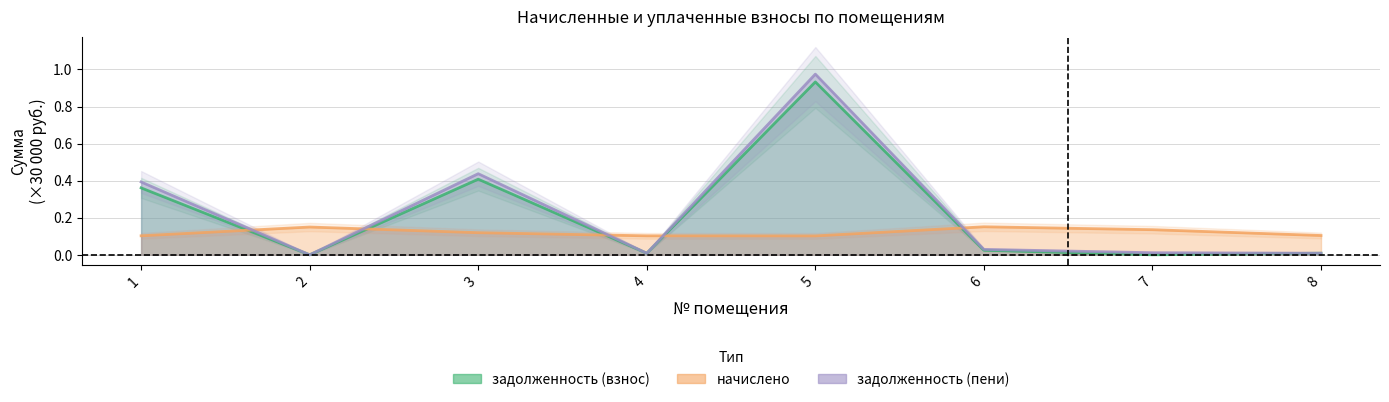

True or false: начислено and задолженность (взнос) cross at least once.

True